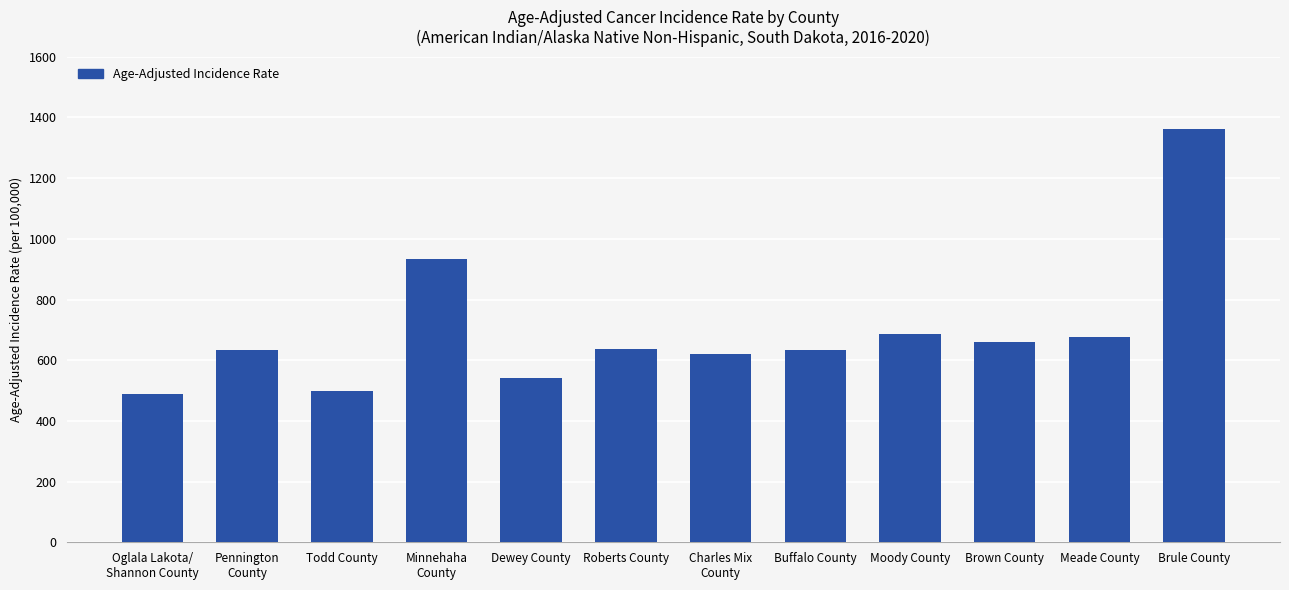

The value at Roberts County is 637.8. True or false?

True